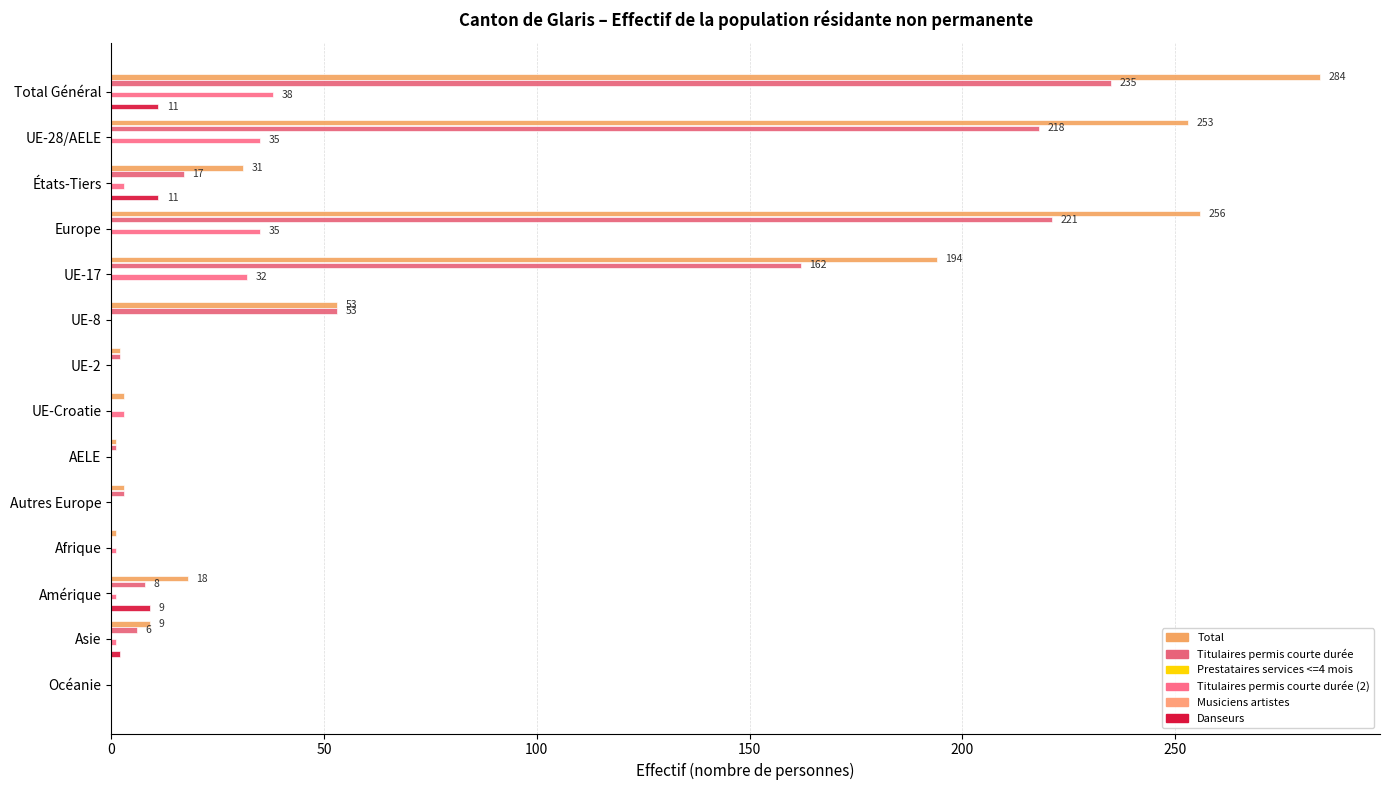

How many bars are there in total?

84